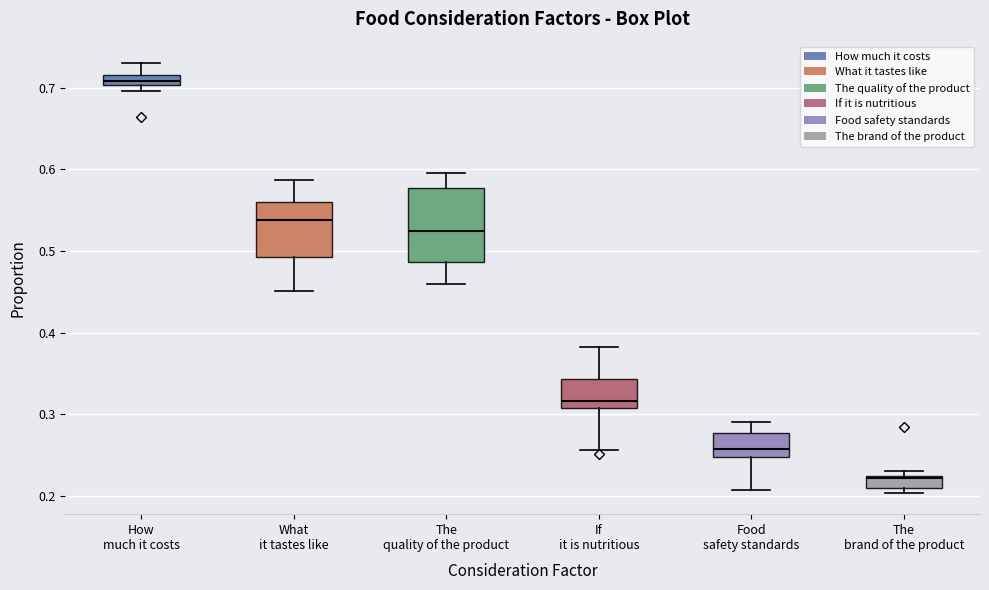

Which box is the tallest, from its lower edge to its upper edge?

The quality of the product